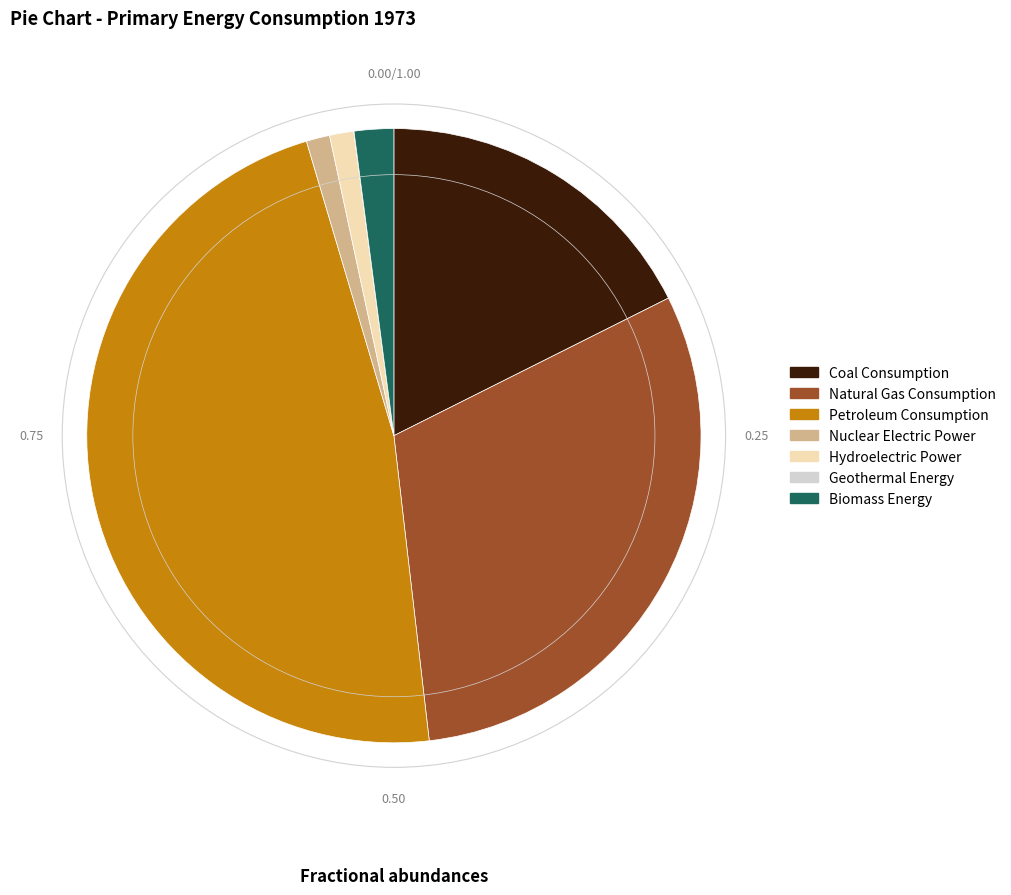

What is the largest slice in the pie chart?

Petroleum Consumption